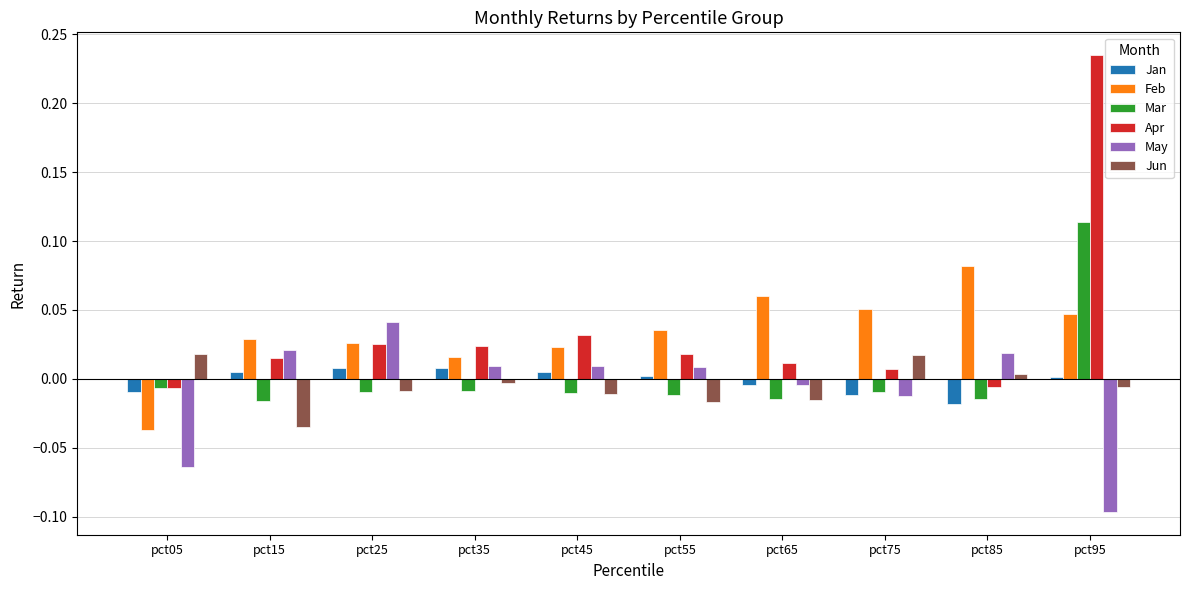

How many data points in Apr are less than 0?

2